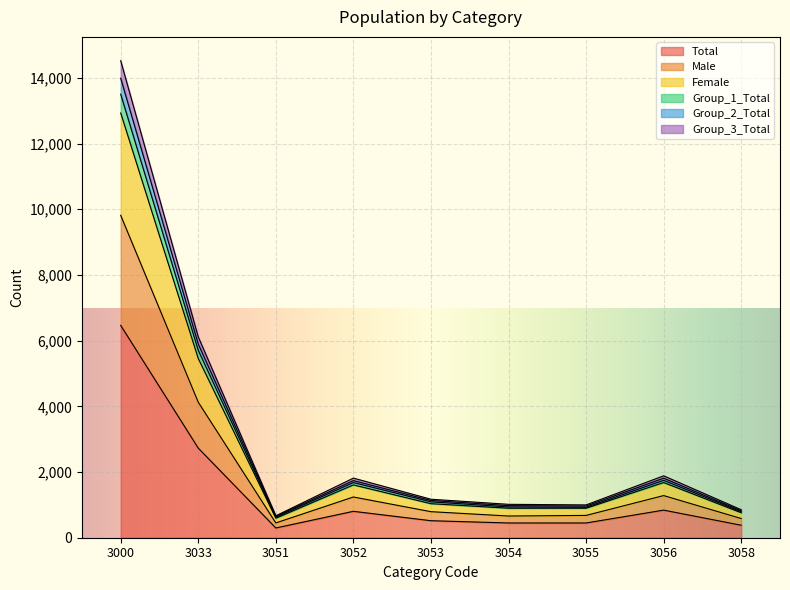

The Group_3_Total series shows 282 at 3055. True or false?

False